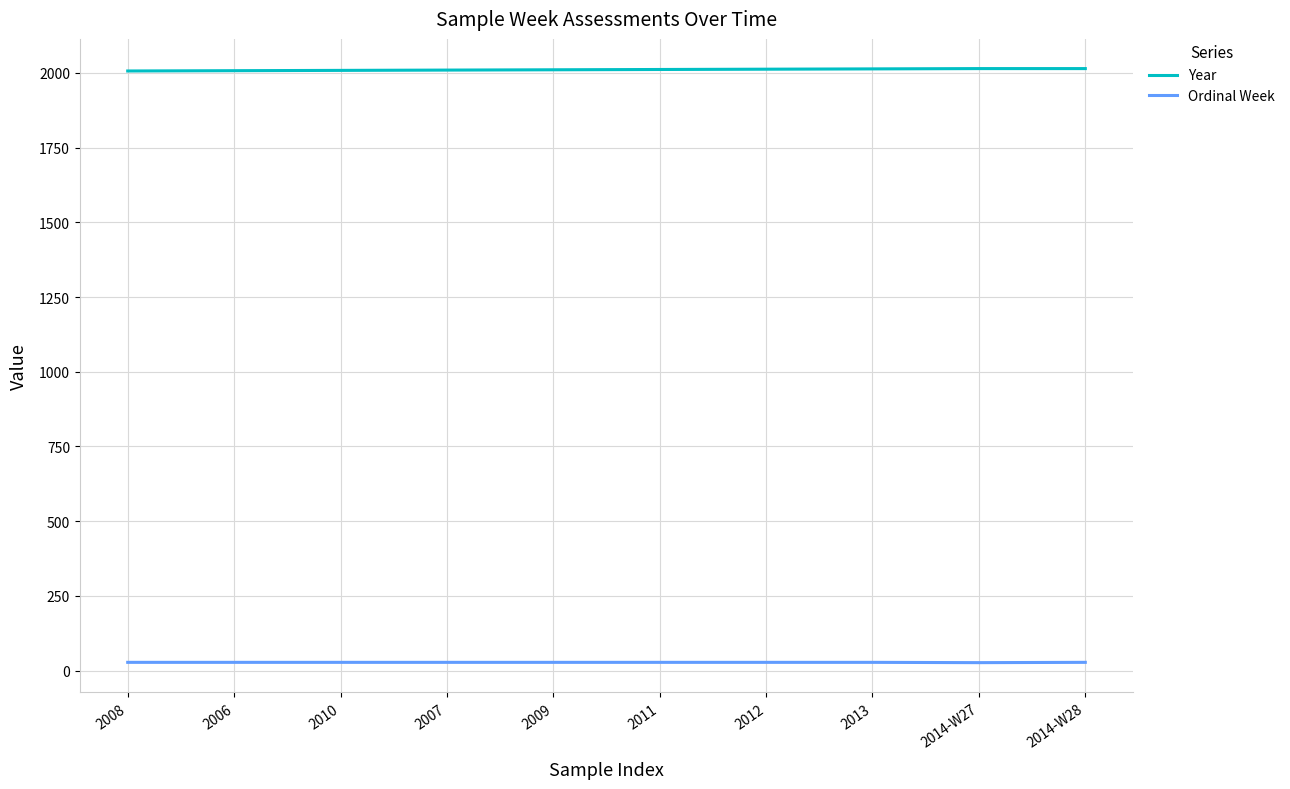

Is the value of Year at 2008 greater than the value of Ordinal Week at 2010?

Yes